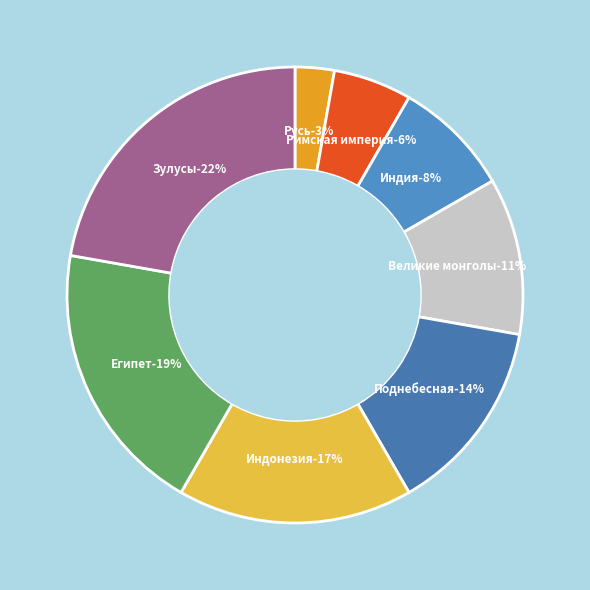

Which has a higher value, Поднебесная or Индия?

Поднебесная